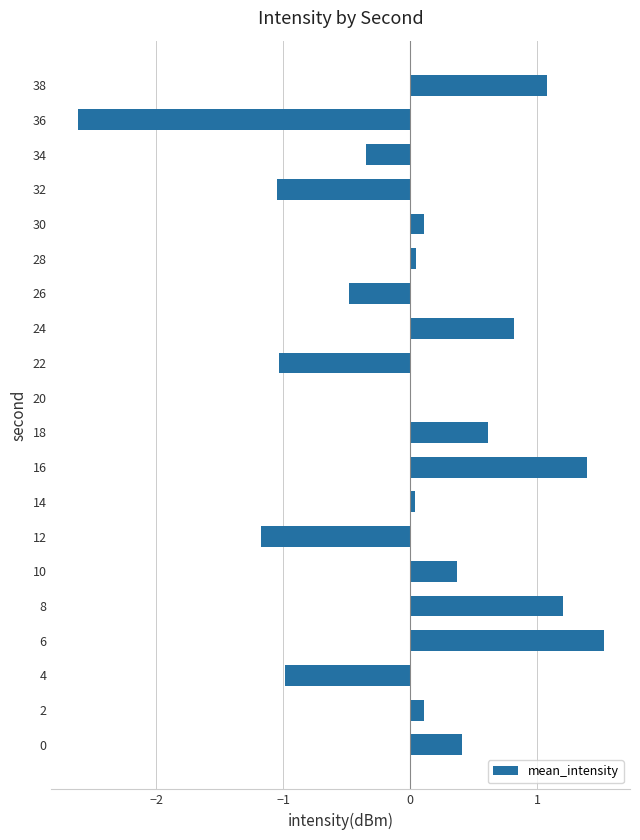

What is the approximate value at 38?

1.1